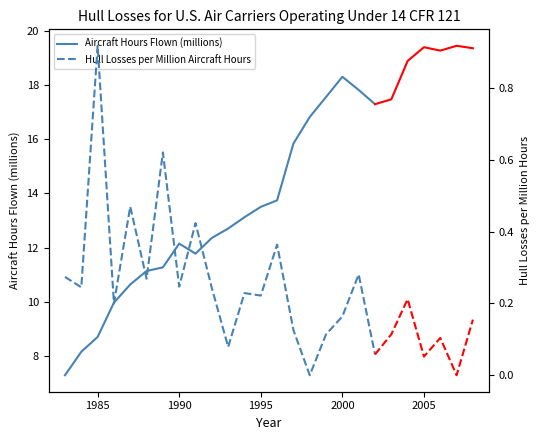

At which label does Aircraft Hours Flown (millions) first exceed 12?

1990